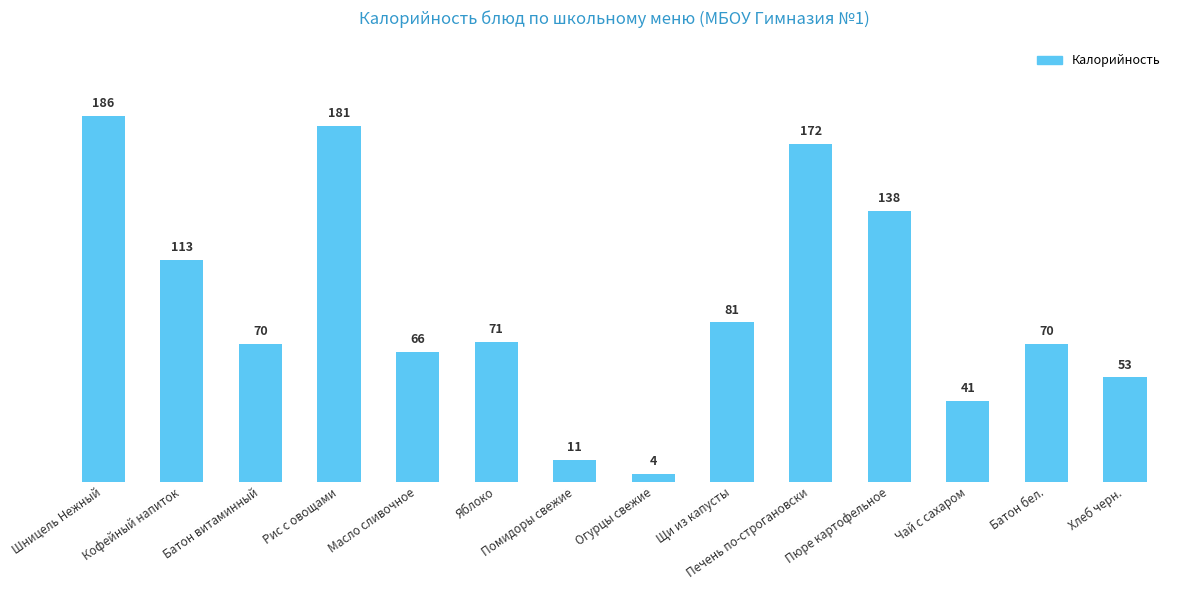

Reading left to right, transcribe all the data shown in this chart.

186	113	70	181	66	71	11	4	81	172	138	41	70	53